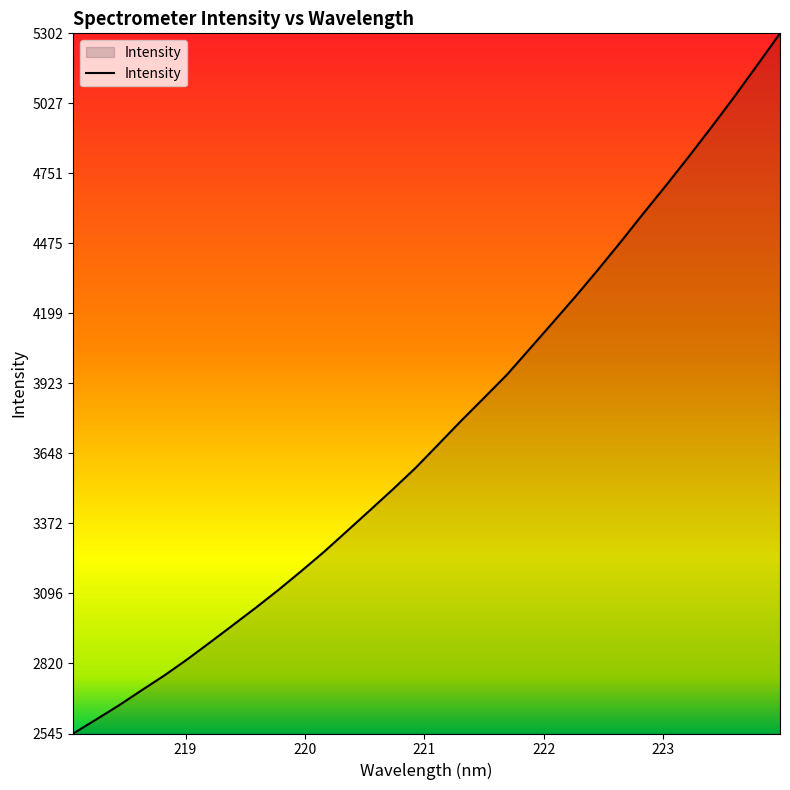

What is the difference between the maximum and minimum values?

2757.9